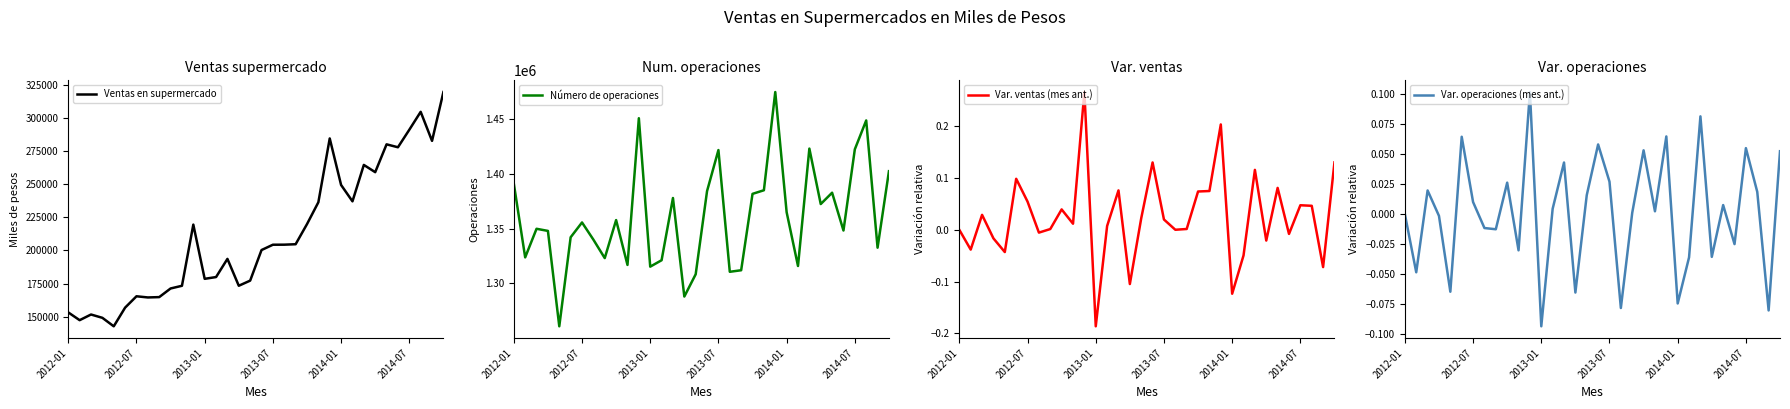

What is the highest value of the Ventas en supermercado series?

319317